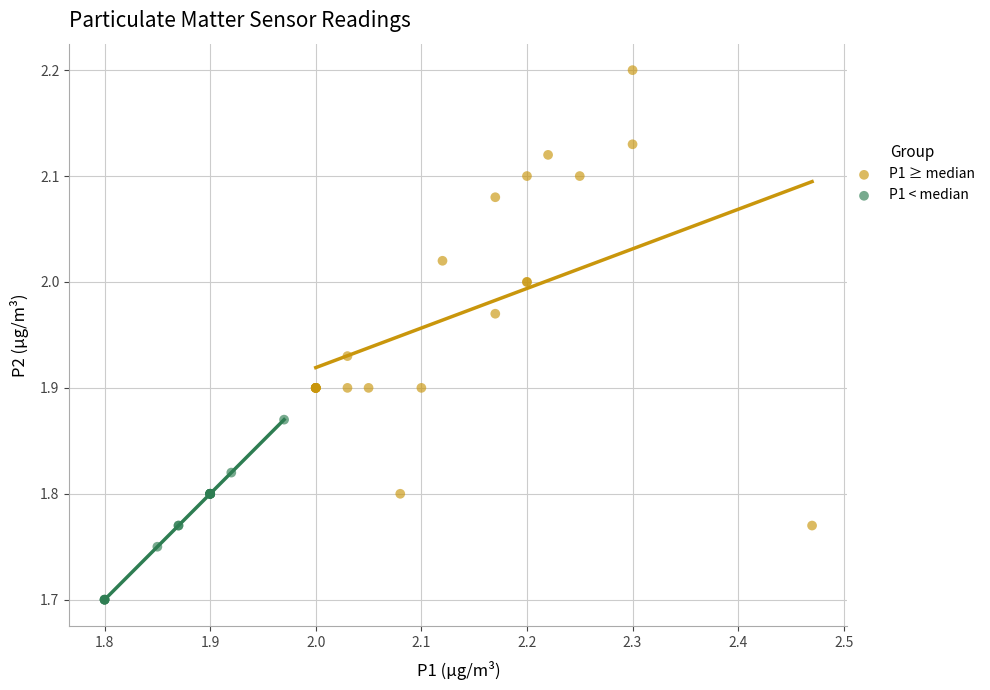

What are all the series names shown in the legend?

P1 ≥ median, P1 < median